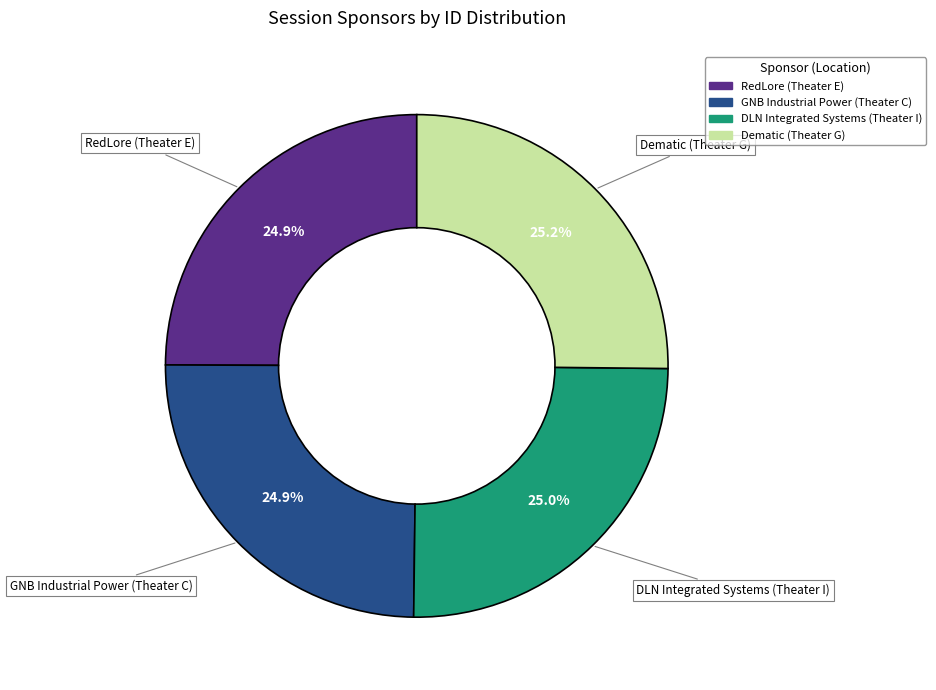

Is there any slice that represents more than half of the pie?

No